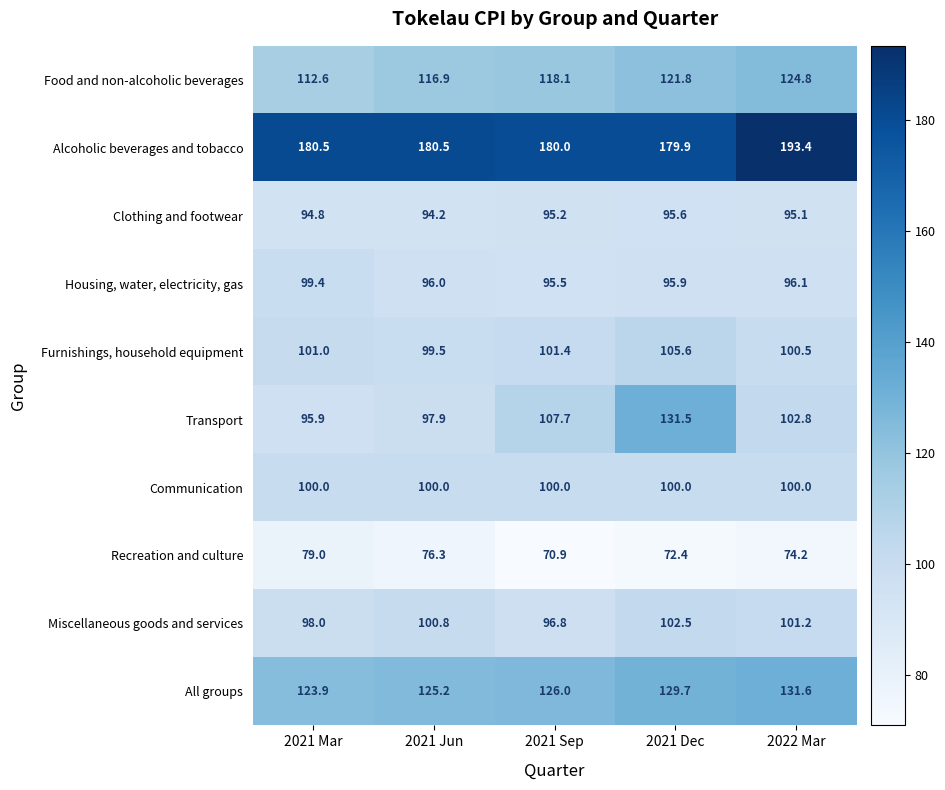

What is the difference between the second highest and minimum values in the Food and non-alcoholic beverages series?

9.2